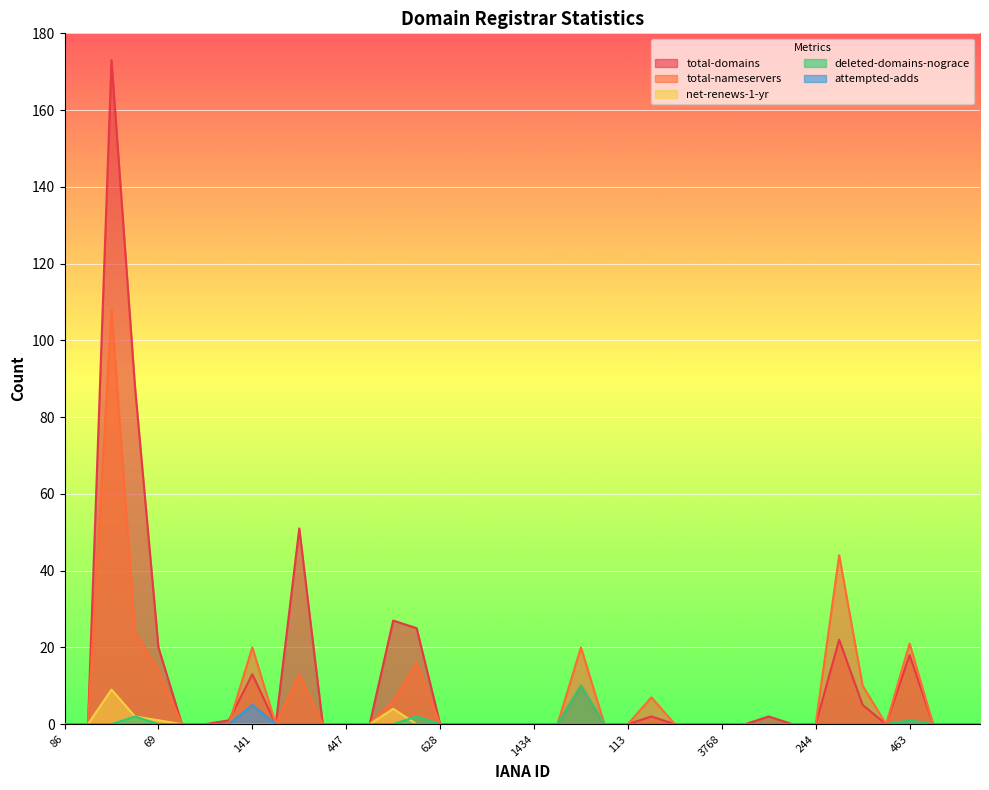

Which label corresponds to the largest value in the chart?

2